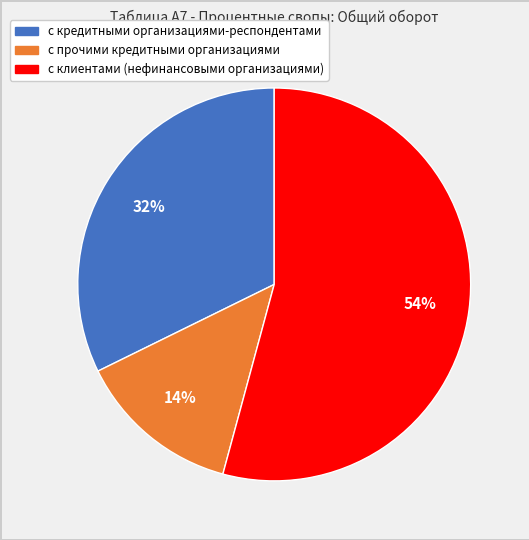

Is there any slice that represents more than half of the pie?

Yes